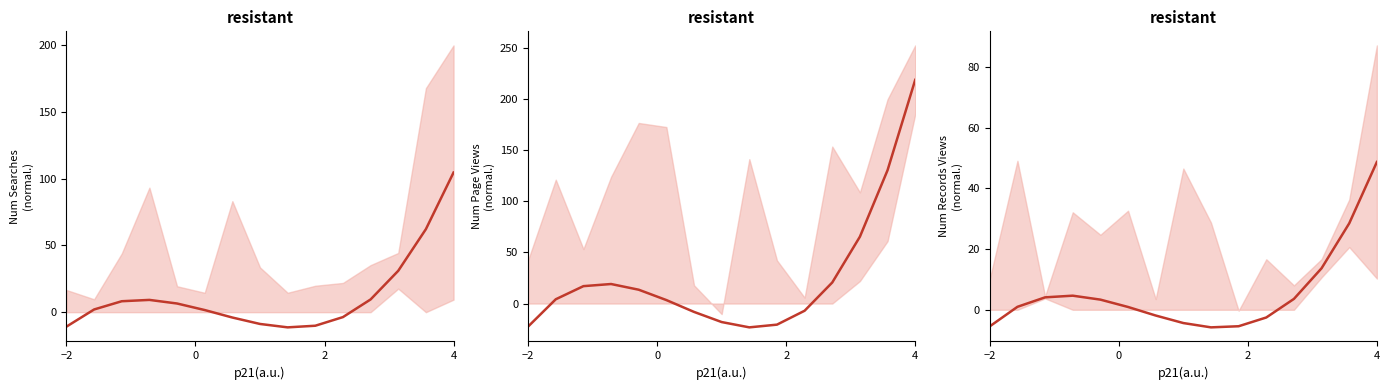

What is the label of the 1st point from the left?

−2